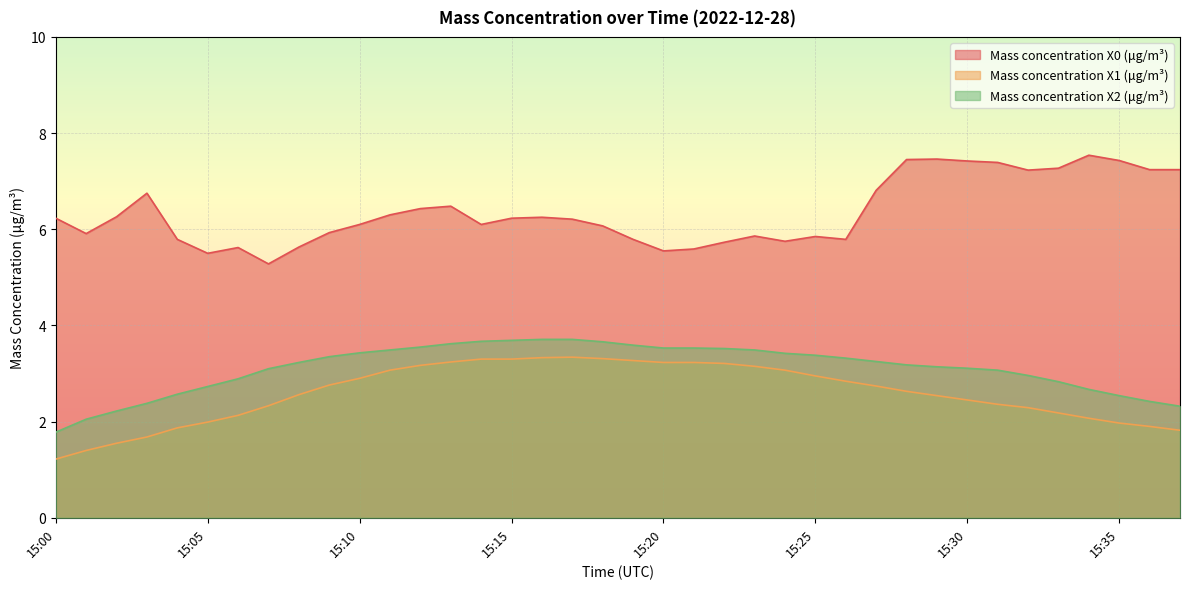

Is it true that Mass concentration X0 (μg/m³) equals 9.9 at 15:32?

False